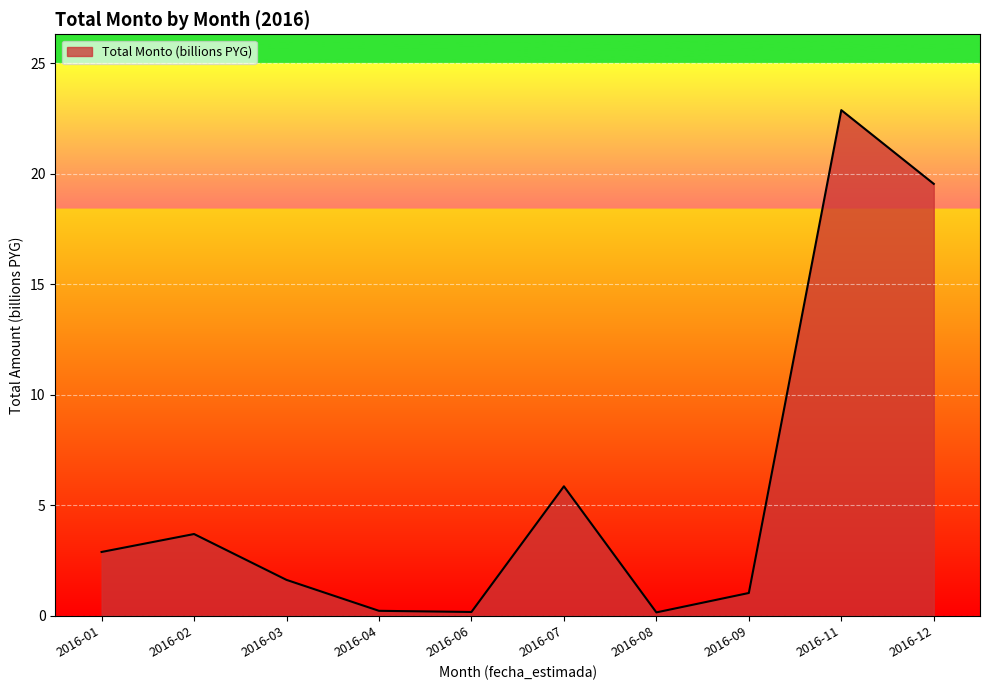

How many lines are shown in the chart?

1